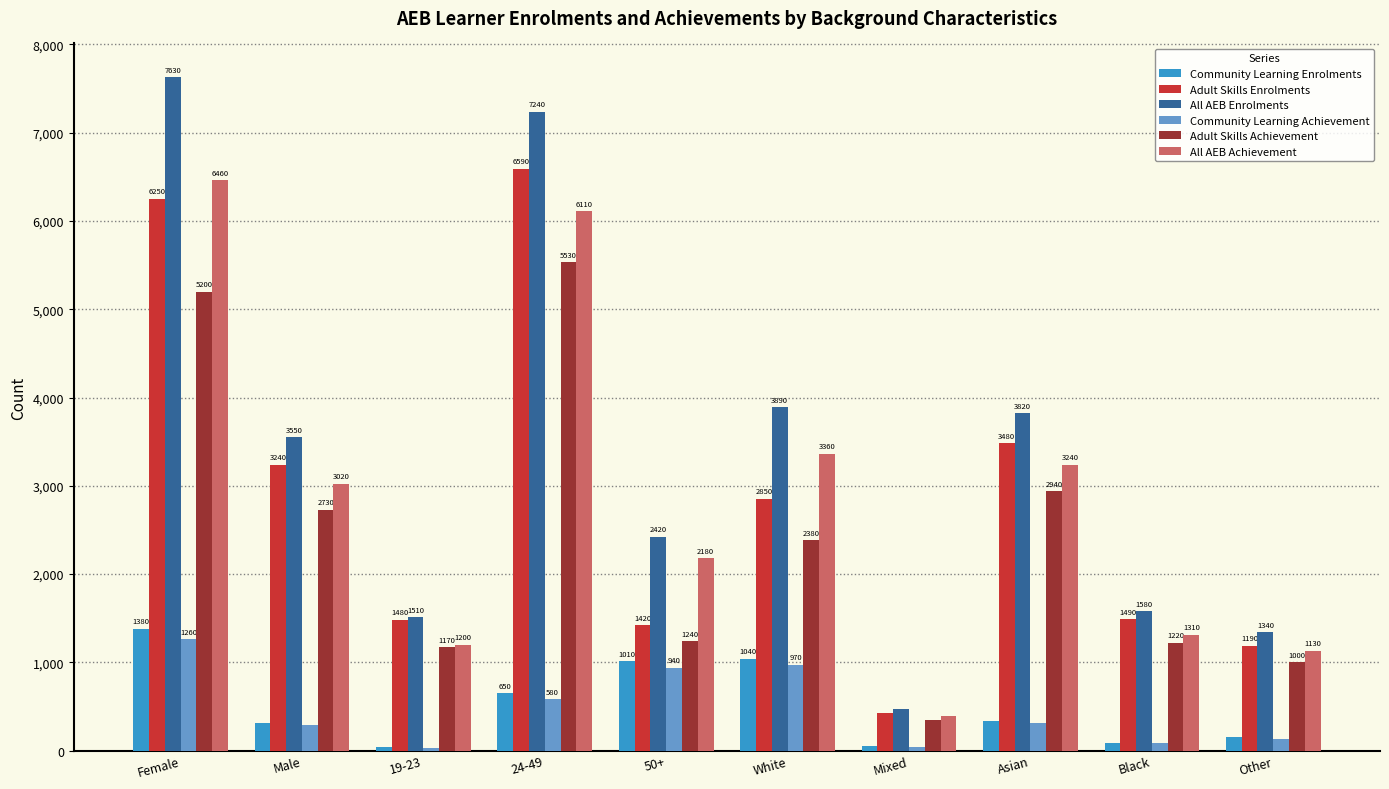

What is the spread (max minus min) of values at 24-49?

6660